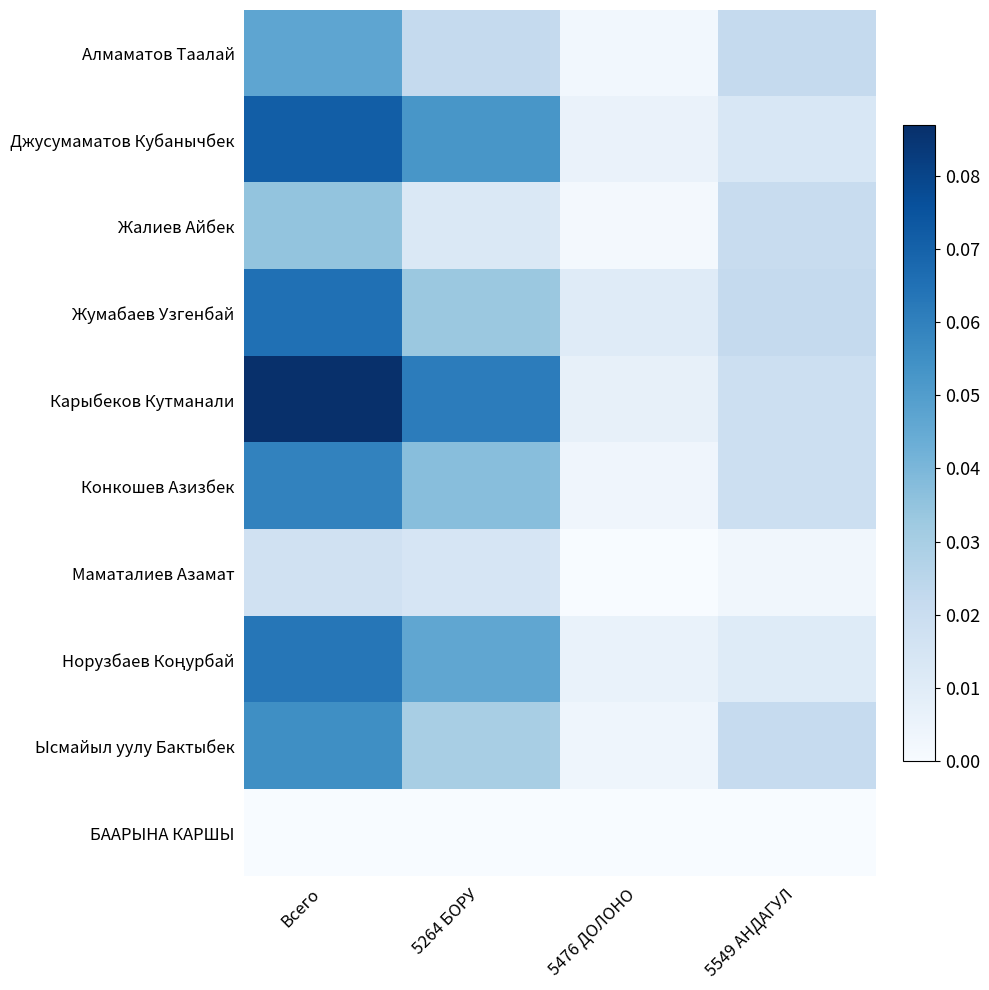

What is the total value across all series at 5264 БОРУ?

0.3